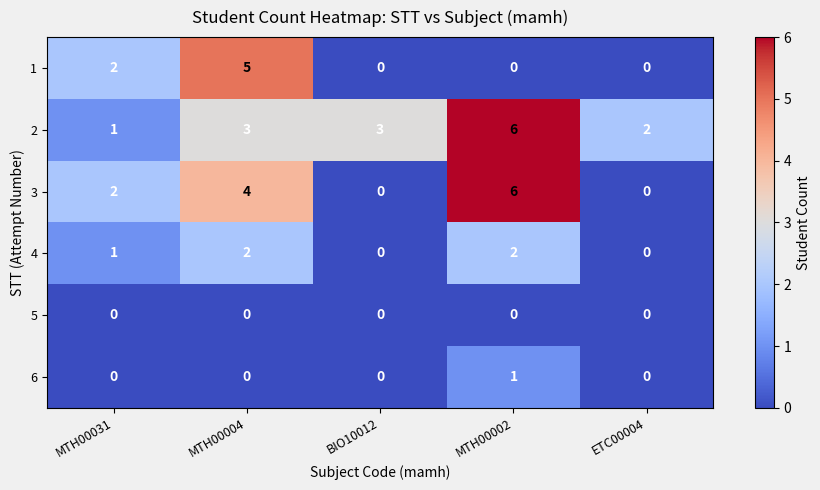

Reading right to left, list all the values displayed in this chart.

1: ETC00004=0	MTH00002=0	BIO10012=0	MTH00004=5	MTH00031=2
2: ETC00004=2	MTH00002=6	BIO10012=3	MTH00004=3	MTH00031=1
3: ETC00004=0	MTH00002=6	BIO10012=0	MTH00004=4	MTH00031=2
4: ETC00004=0	MTH00002=2	BIO10012=0	MTH00004=2	MTH00031=1
5: ETC00004=0	MTH00002=0	BIO10012=0	MTH00004=0	MTH00031=0
6: ETC00004=0	MTH00002=1	BIO10012=0	MTH00004=0	MTH00031=0